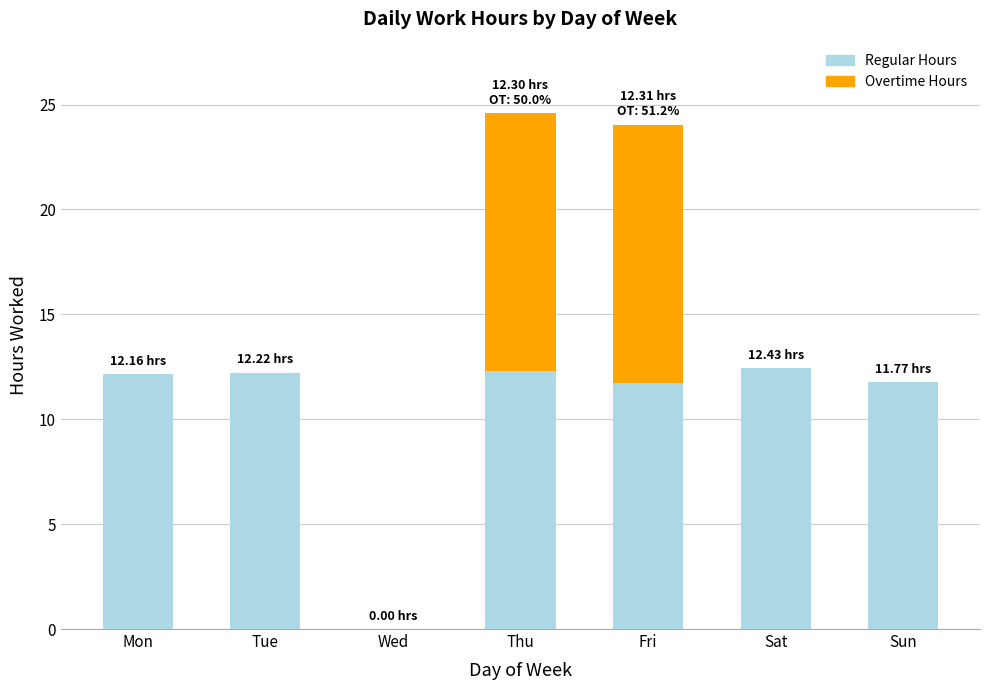

What is the sum of all Regular Hours values?

72.6